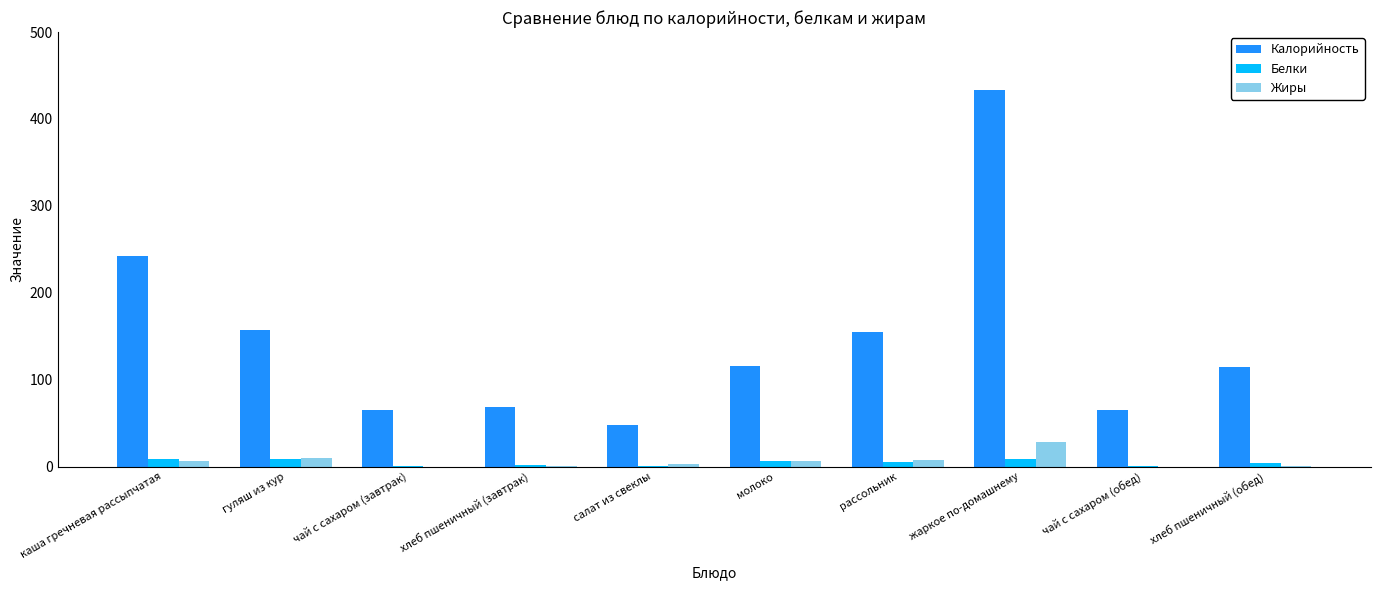

What is the sum of all Жиры values?

61.7